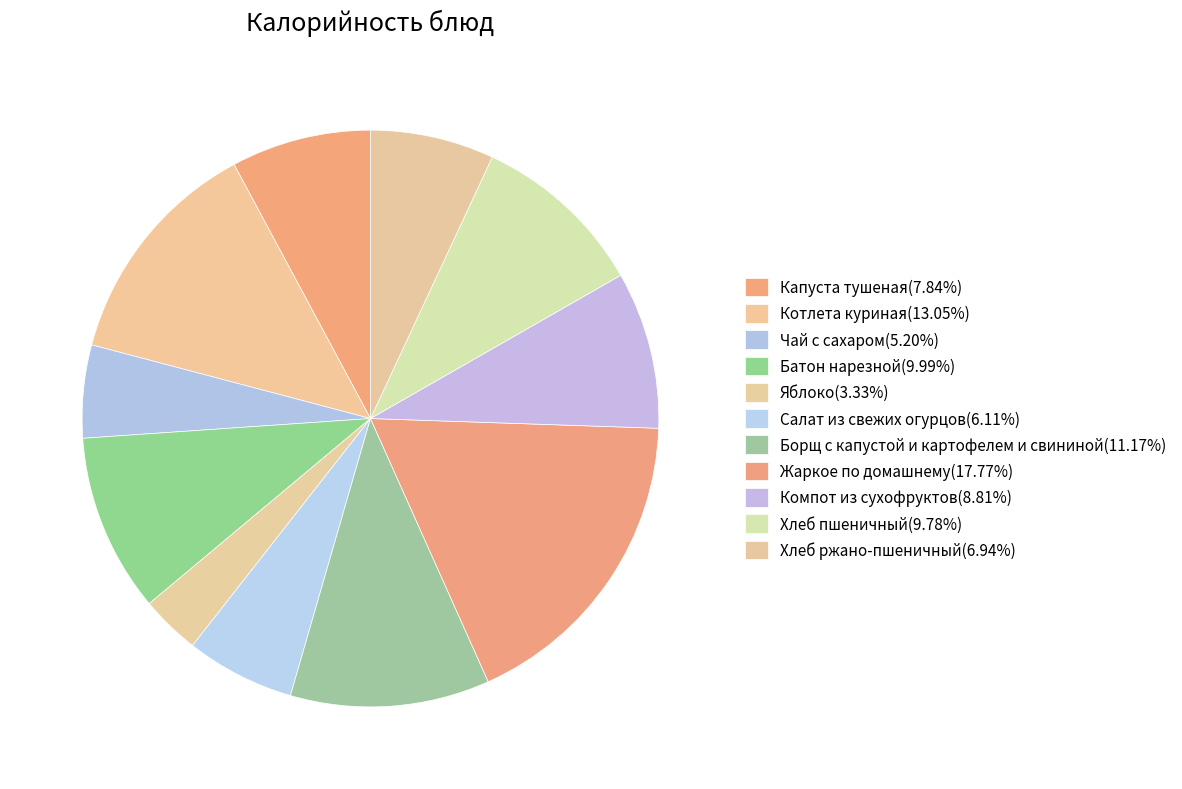

To the nearest percent, what is the difference between the Котлета куриная and Салат из свежих огурцов slice percentages?

7%